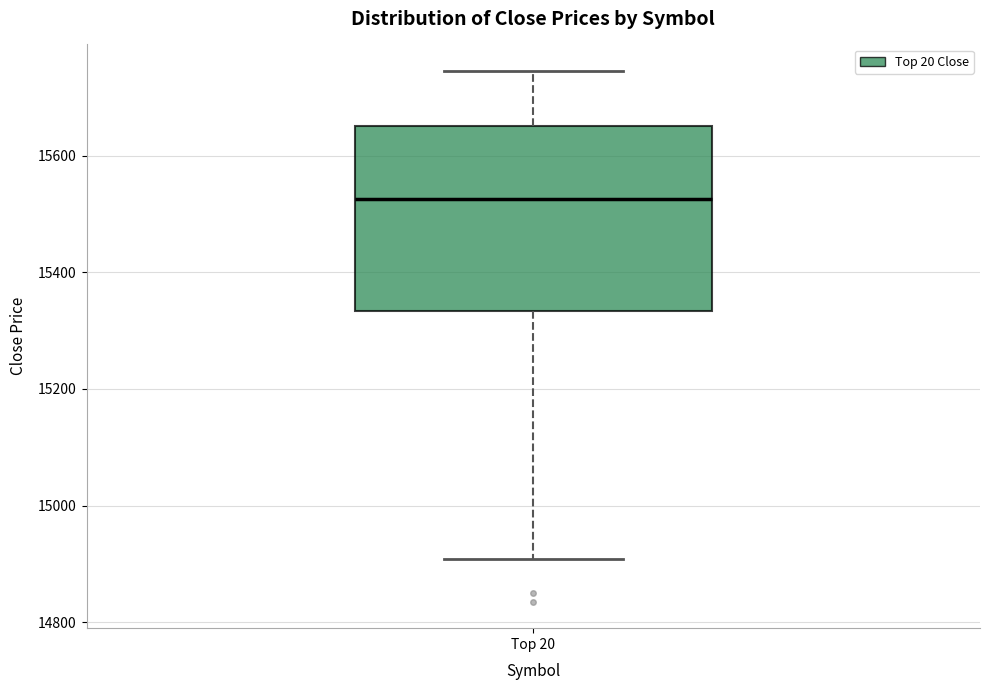

Read this box plot against the y-axis: the position of the median line, the range covered by the box, and the ends of both whiskers. The values are not printed on the chart, so give them approximately, as read against the axis.

median 15520, box 15340 to 15660, whiskers 14900 to 15740